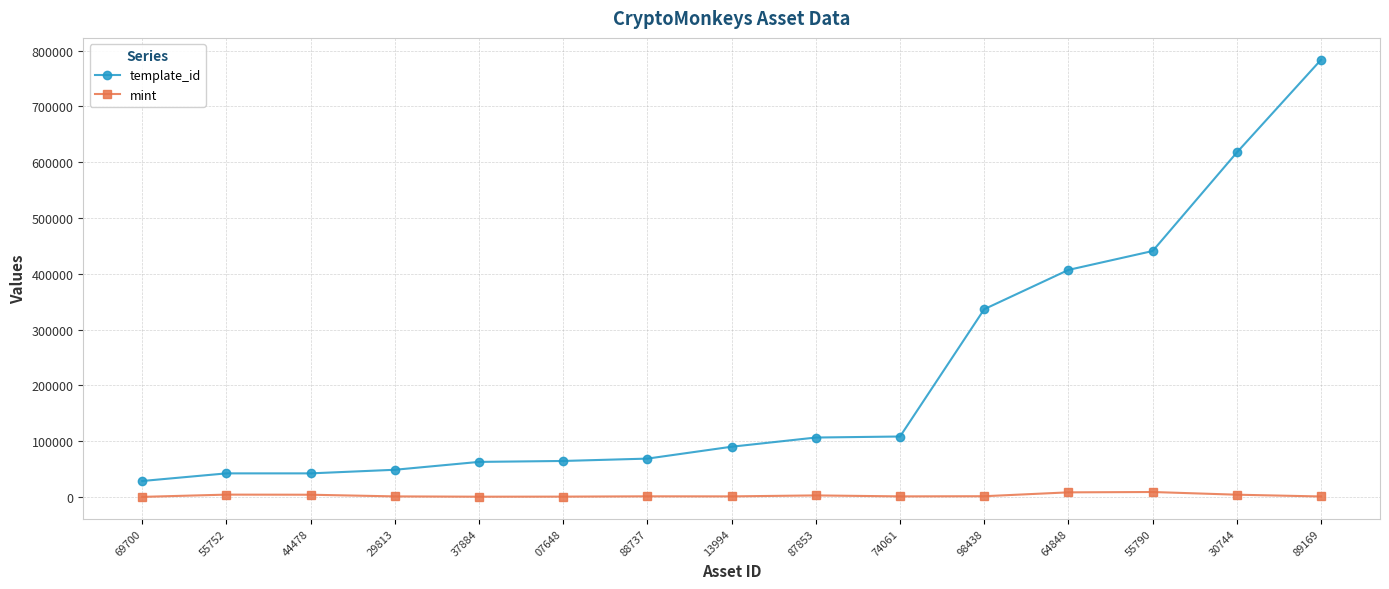

What is the average value of the mint series?

2804